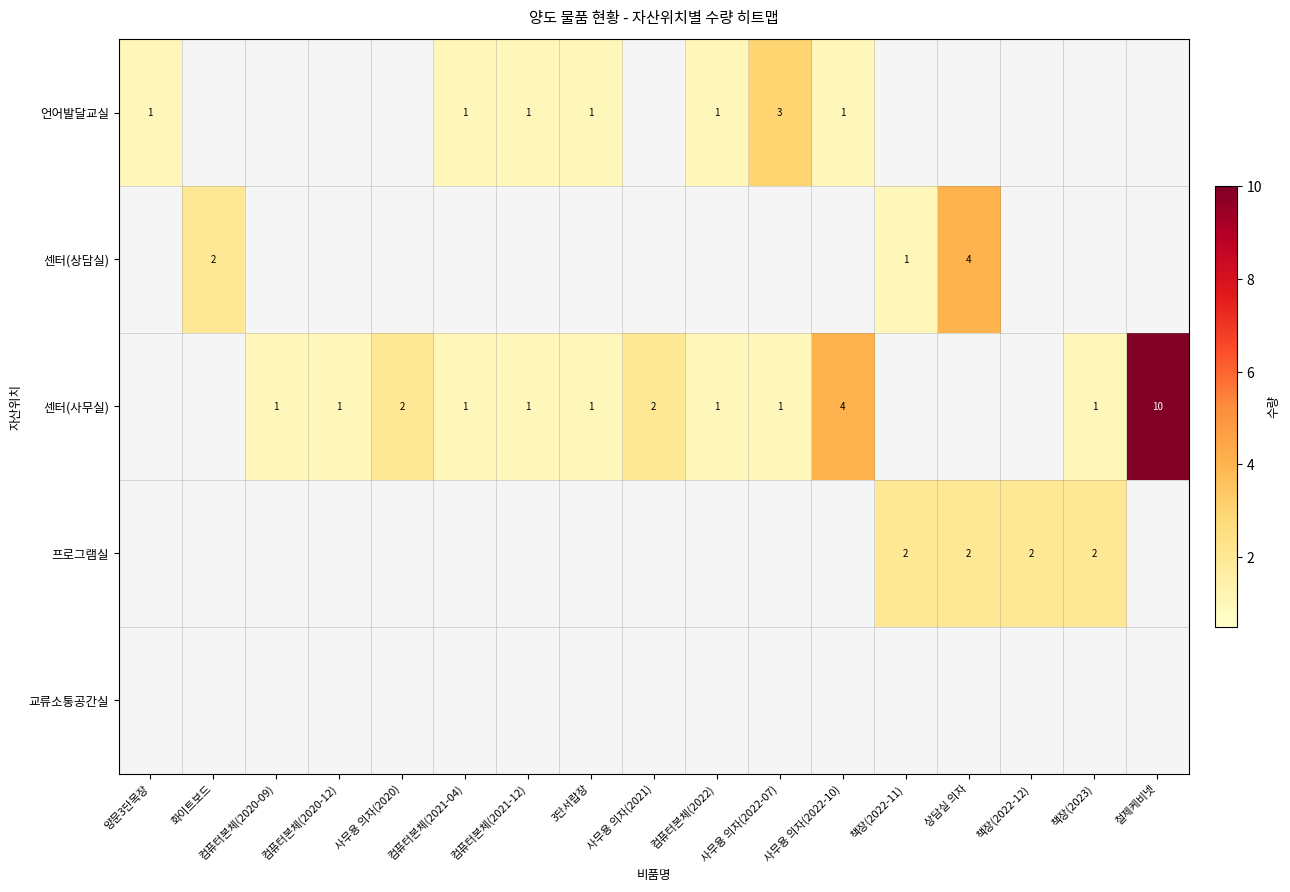

The 언어발달교실 series shows 2 at 3단서랍장. True or false?

False